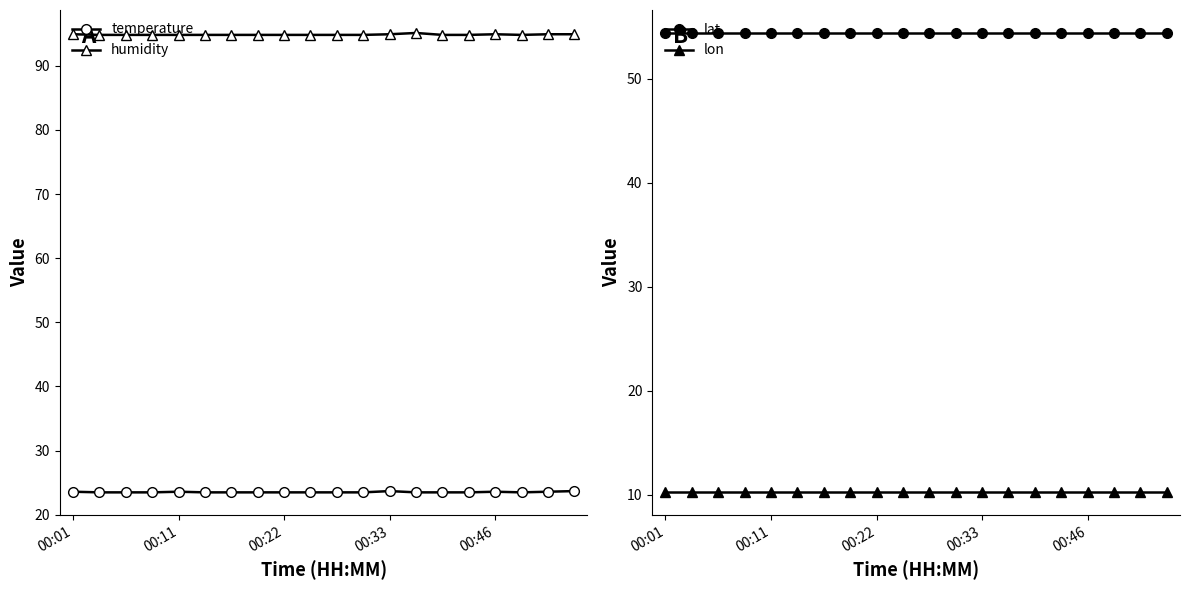

List the series in order of their overall mean, highest first.

humidity, lat, temperature, lon